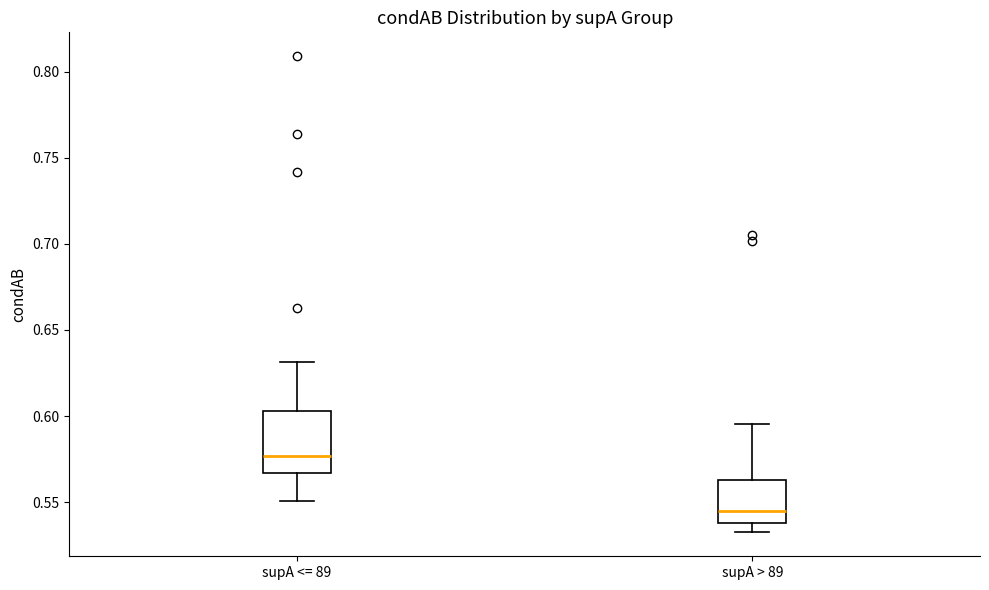

Which box is the tallest, from its lower edge to its upper edge?

supA <= 89